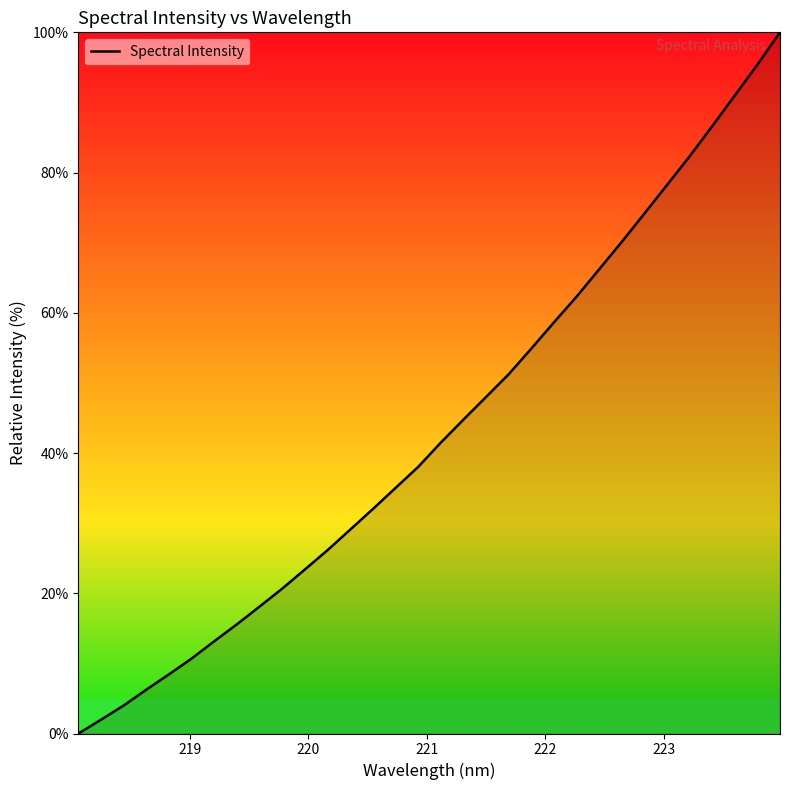

What is the maximum value shown in the chart?

100.0